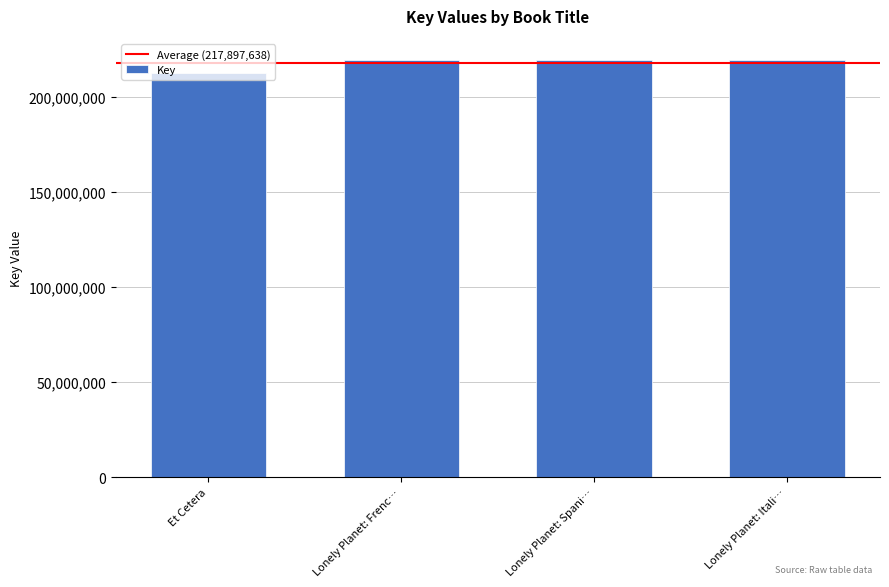

How many series are shown in this chart?

1